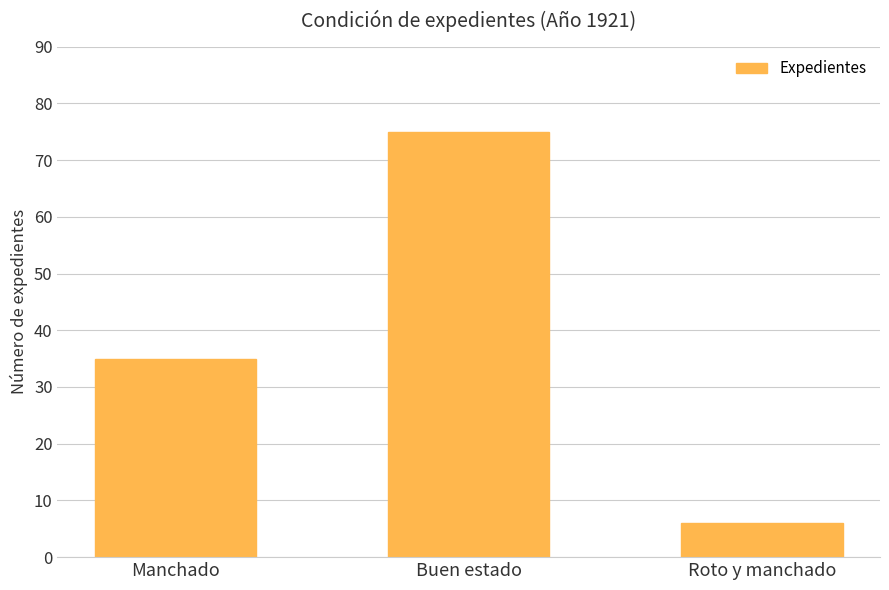

What is the value of the 2nd bar from the left?

75